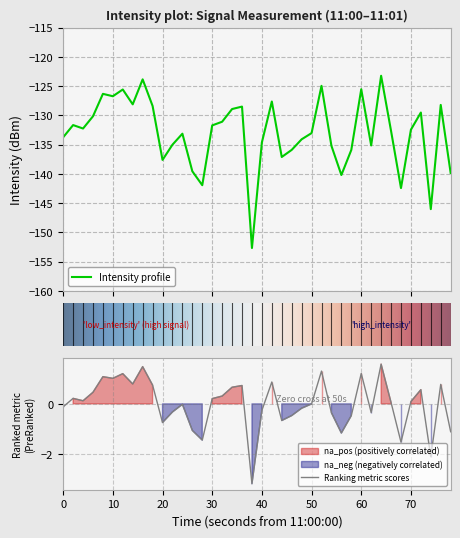

How many data points are less than -132?

22